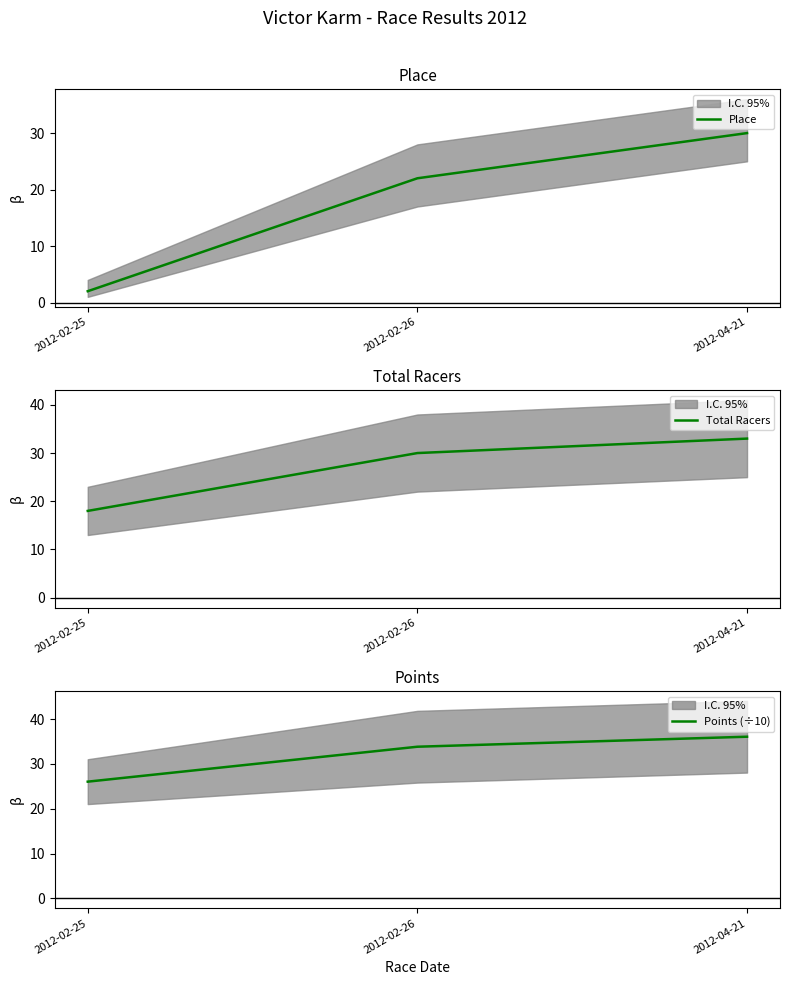

Rank the series by their maximum value, from highest to lowest.

Points (÷10), Total Racers, Place